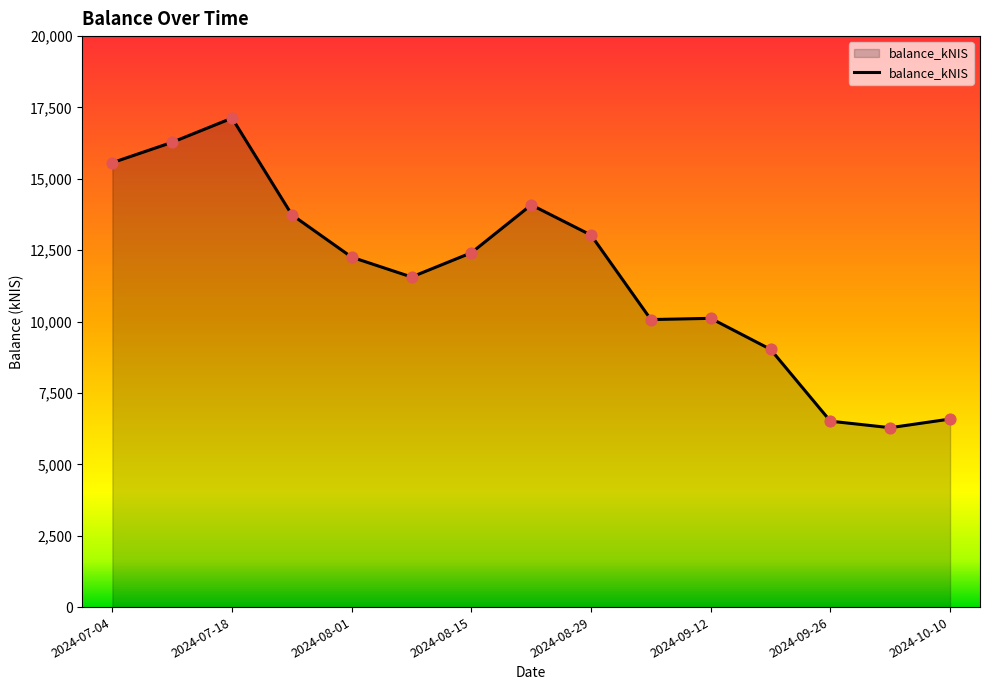

What is the greatest value displayed?

17128.1